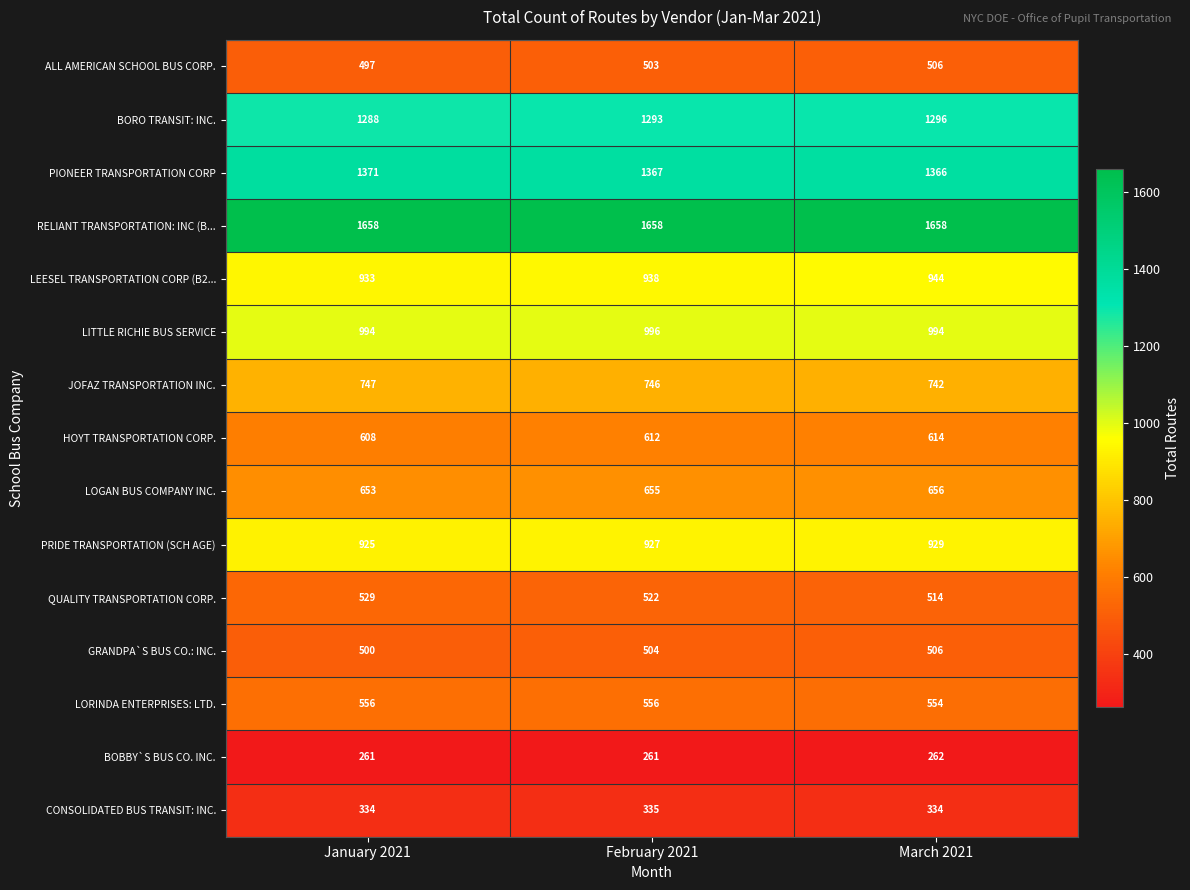

What is the total value across all series at January 2021?

11854